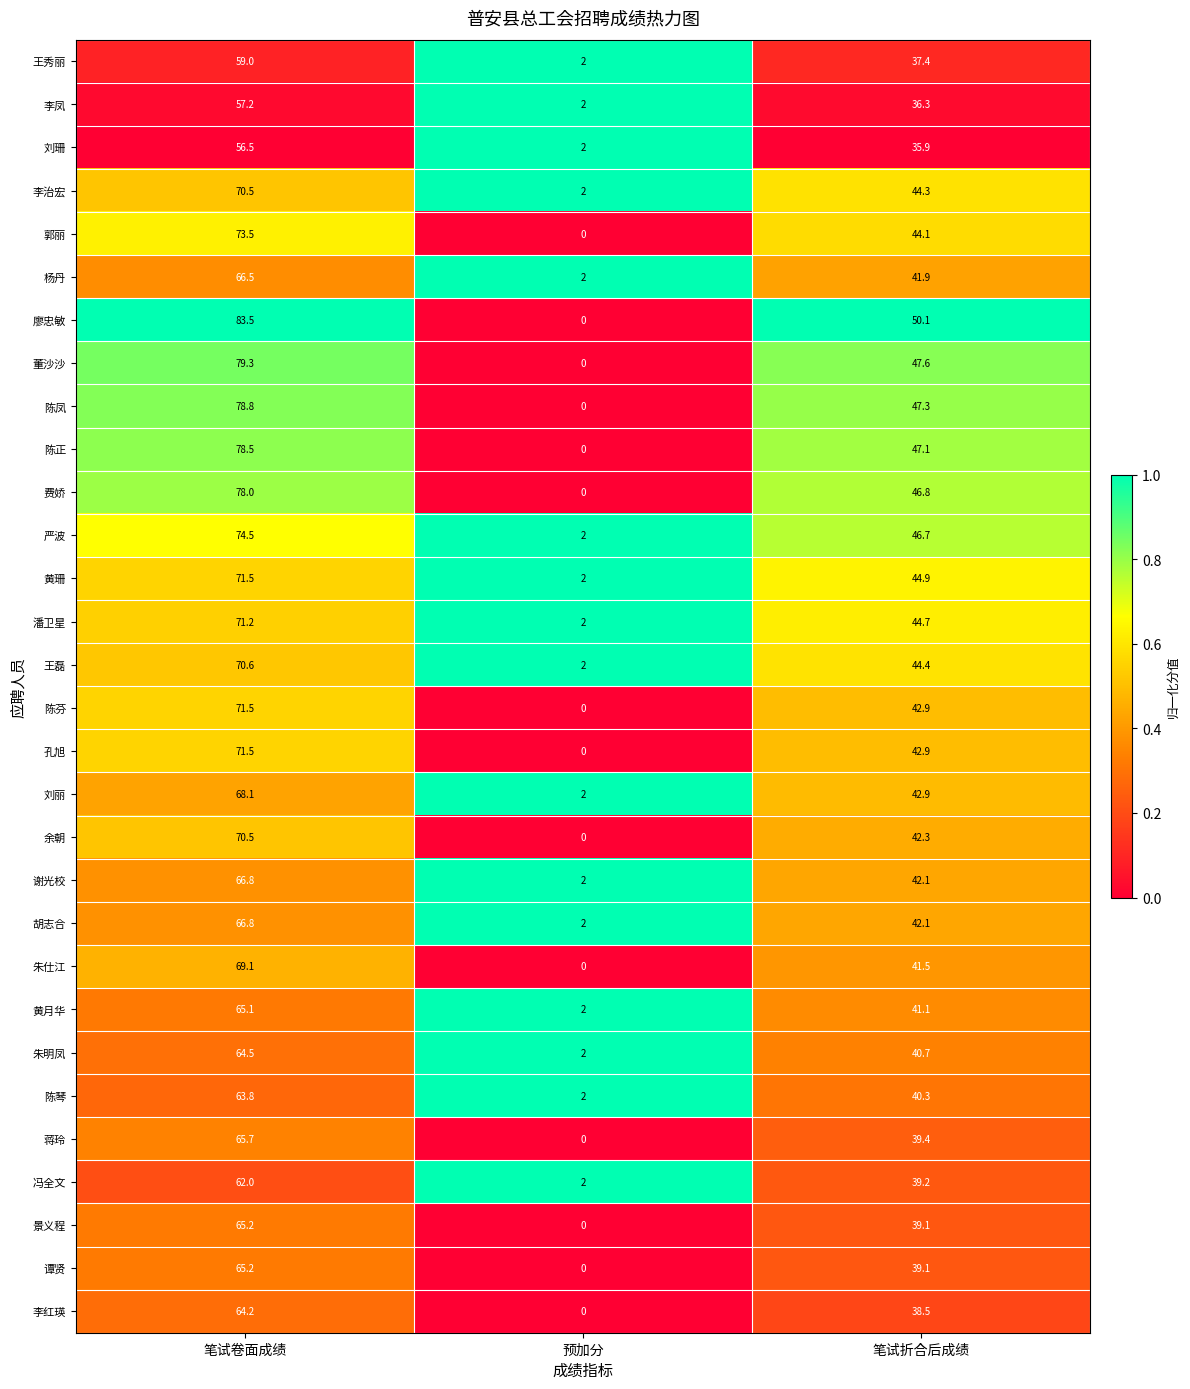

Where does the 郭丽 series first go above 44?

笔试卷面成绩